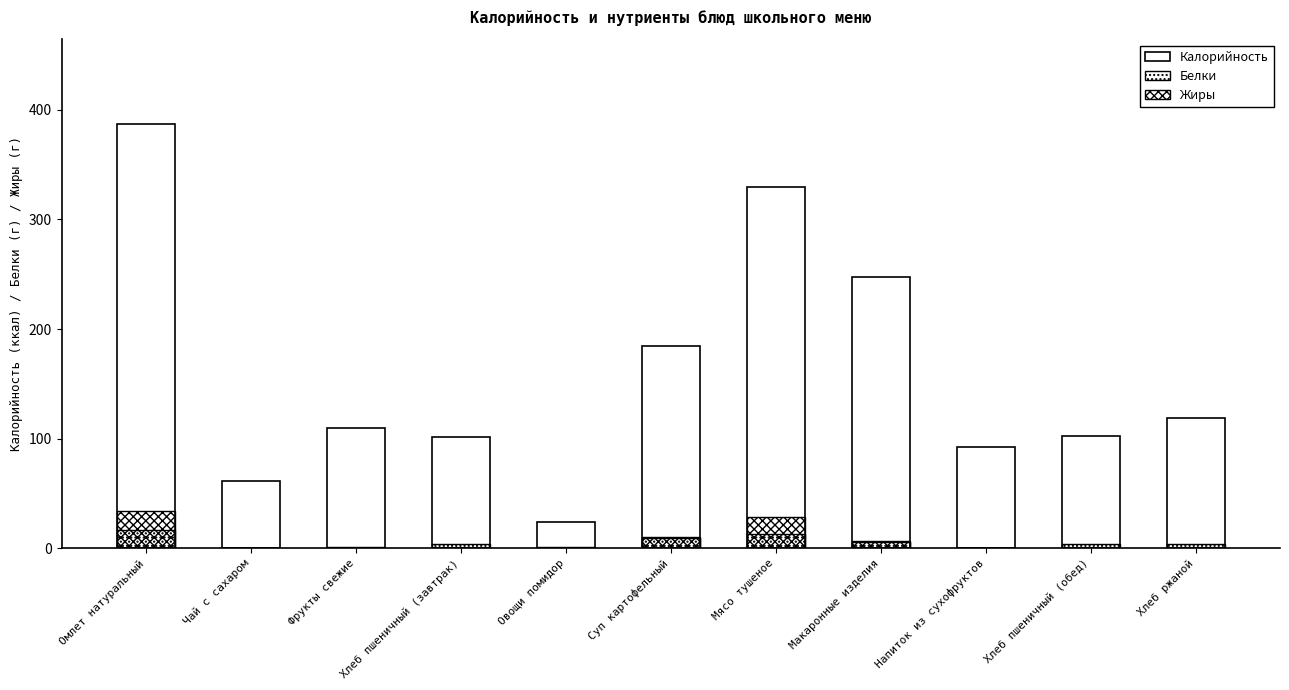

At which category is the sum across all series the highest?

Омлет натуральный